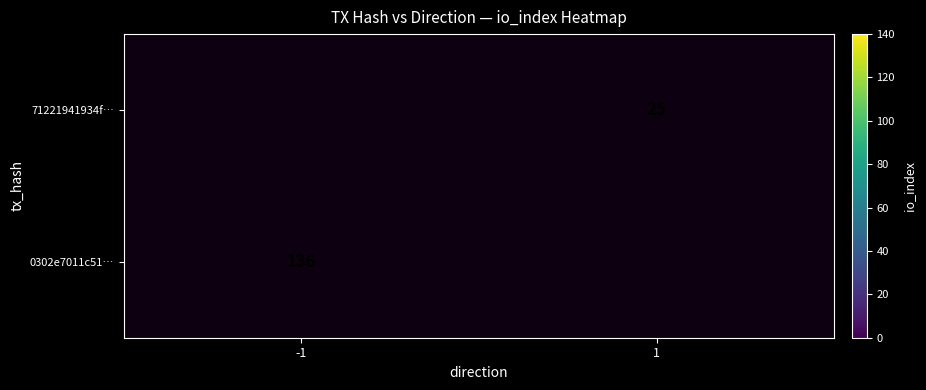

Which category has the highest value across all series?

-1